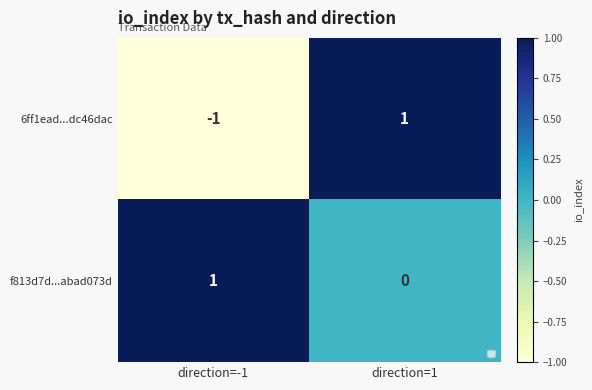

Rank the series by their average value, from lowest to highest.

6ff1ead...dc46dac, f813d7d...abad073d